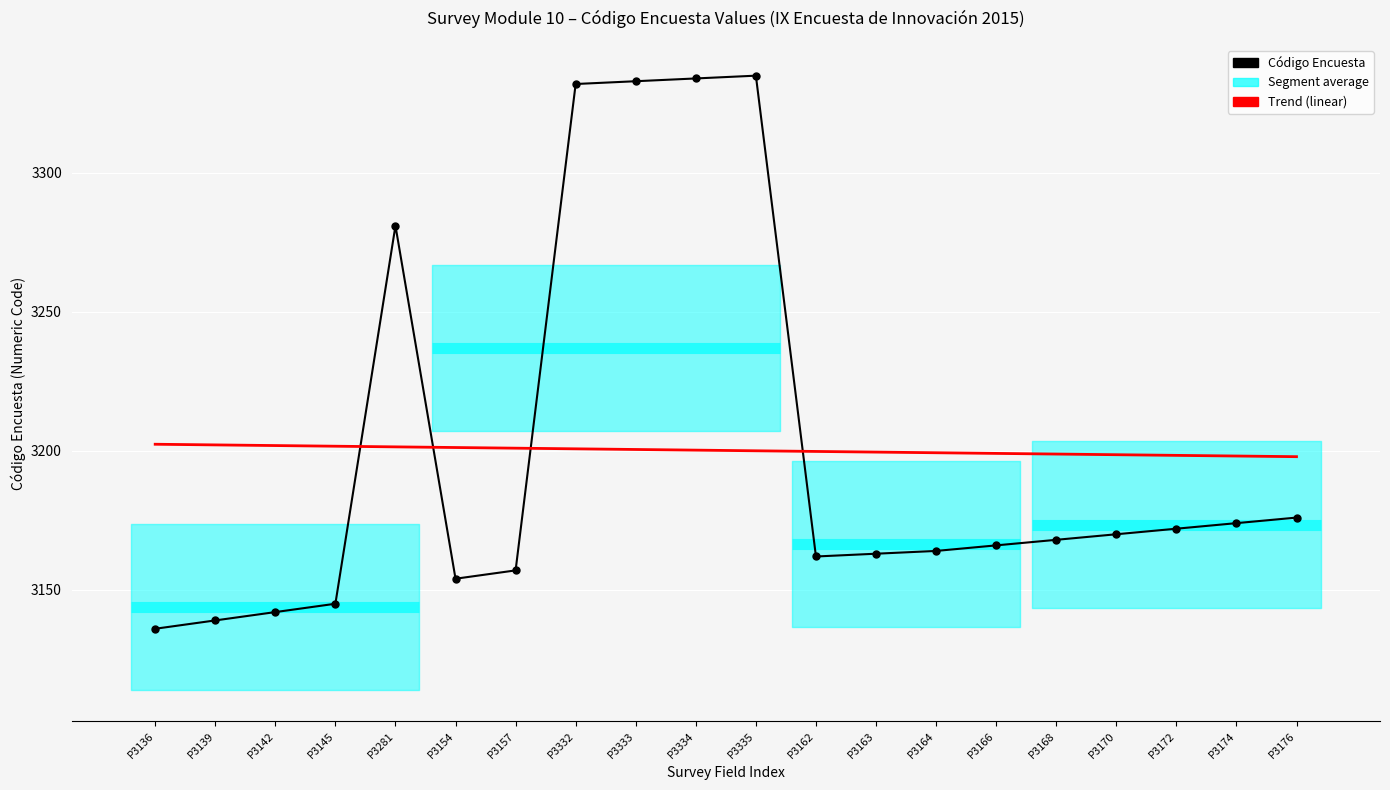

Which category has the lowest value in the Código Encuesta series?

P3136